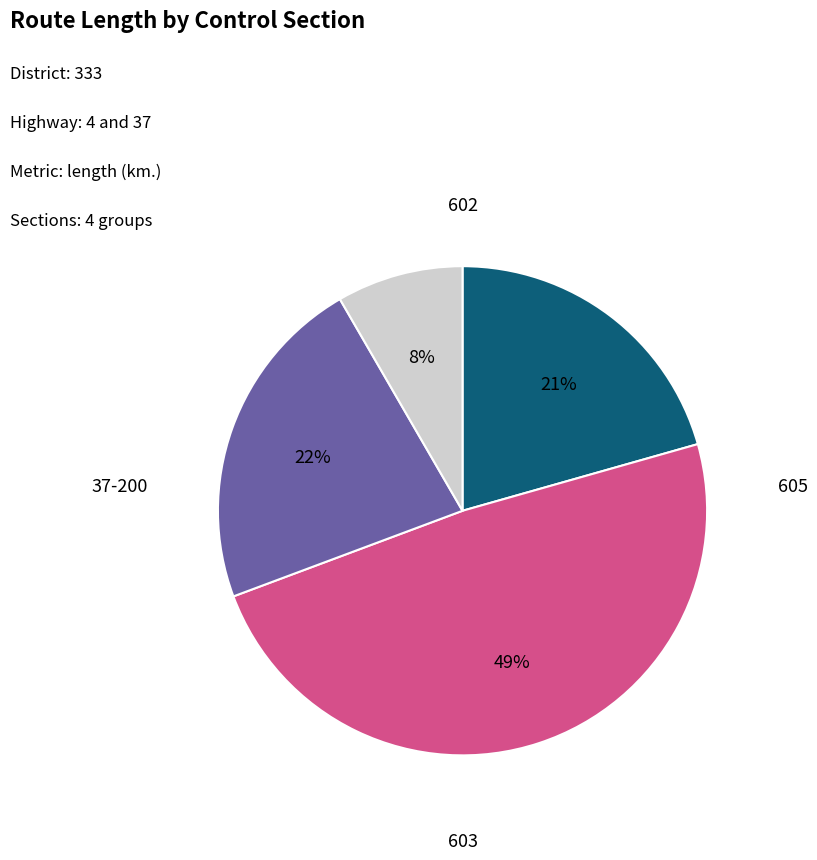

Does any single category account for the majority?

No